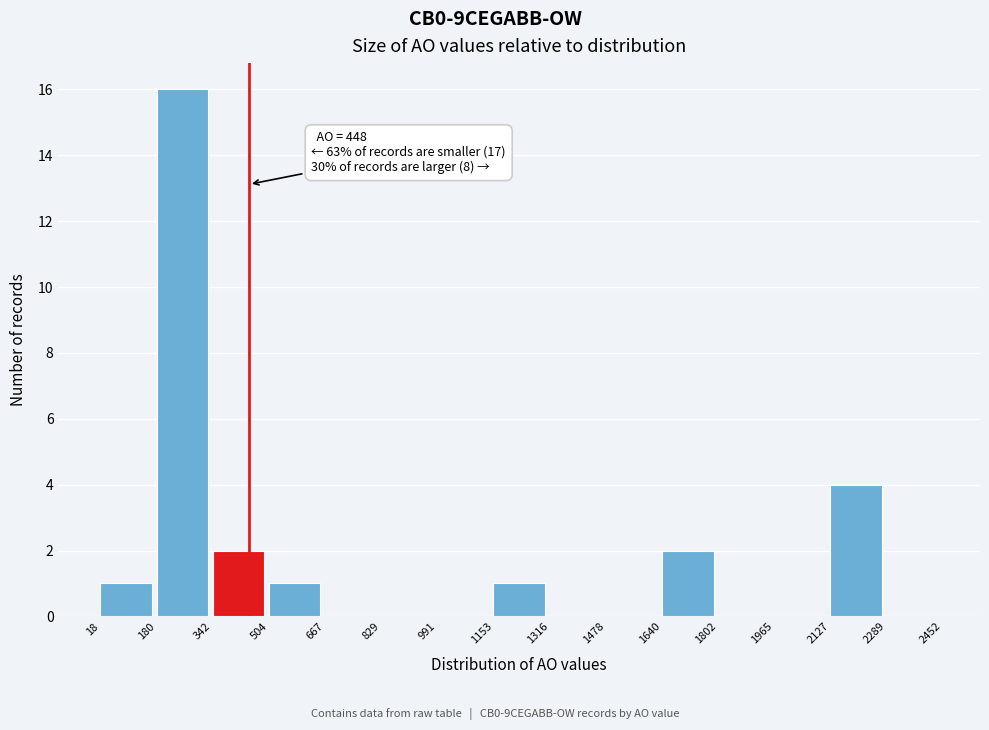

Over which range of the x-axis is the bar tallest?

180 to 342